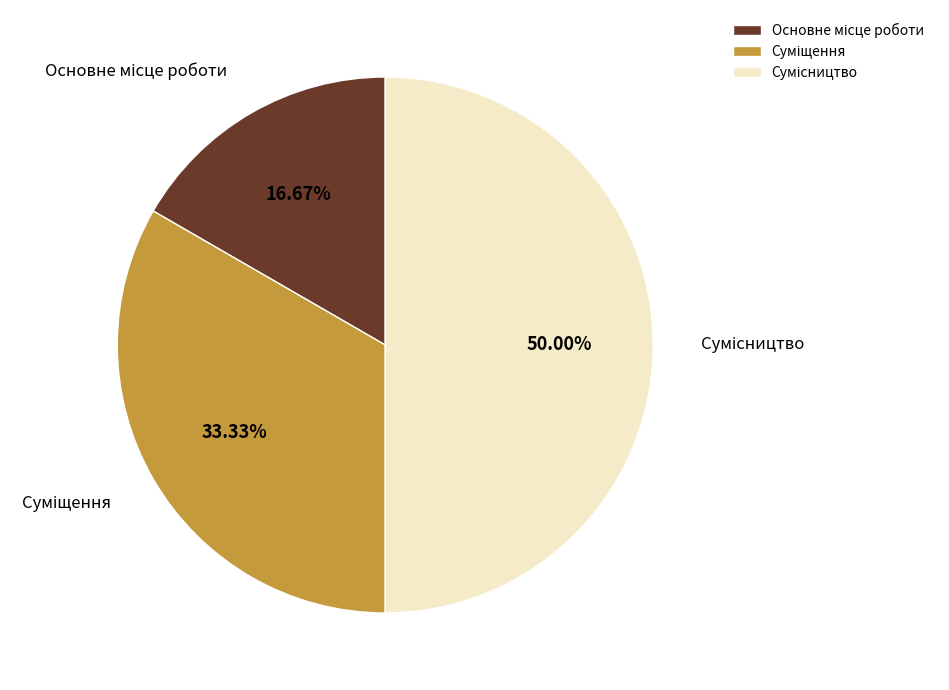

Which category has the smallest portion of the pie?

Основне місце роботи